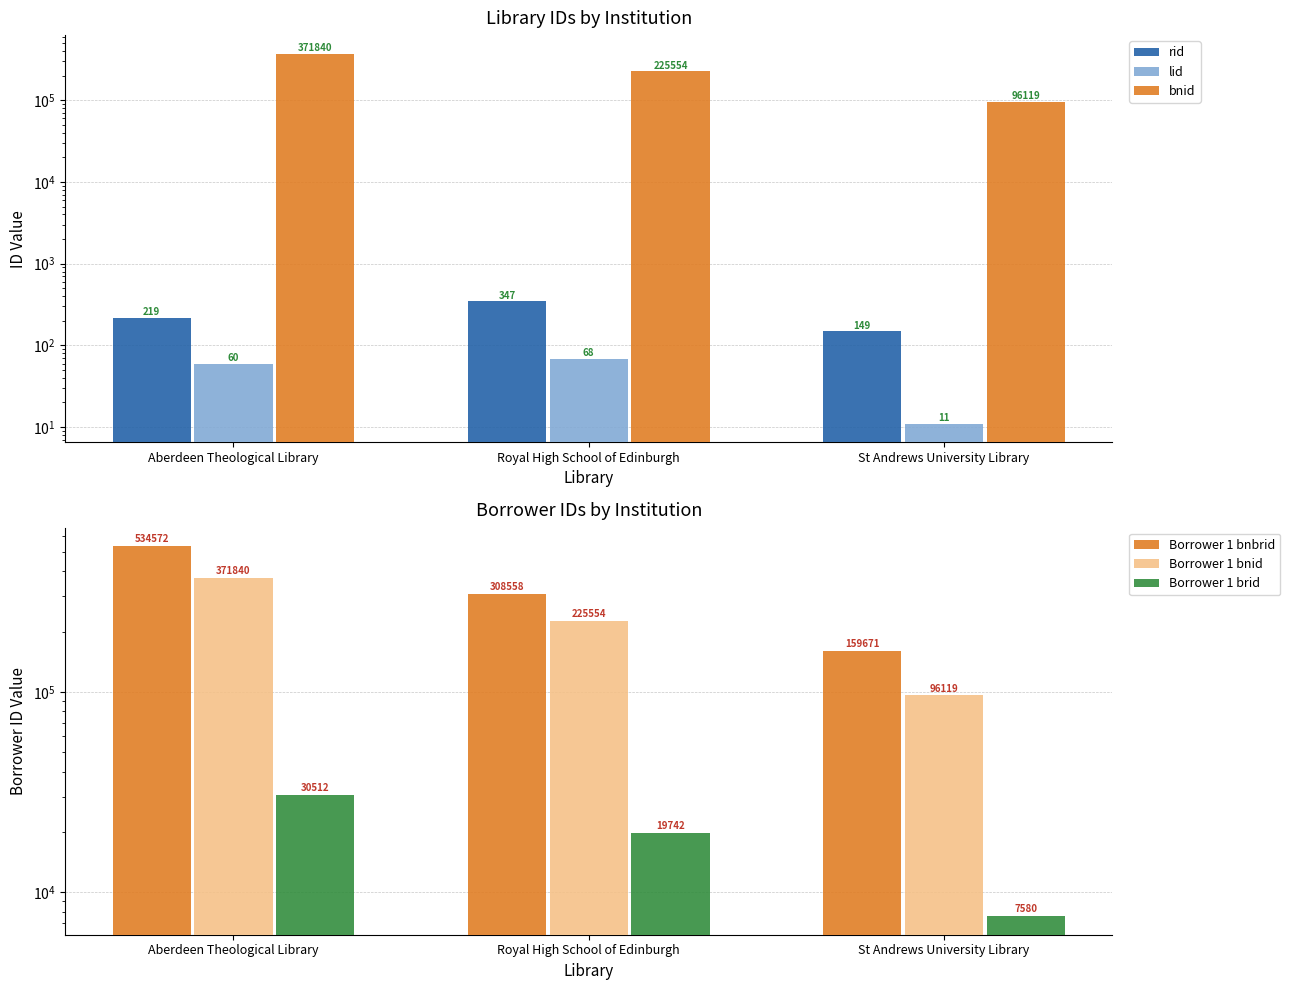

Is it true that lid equals 11 at St Andrews University Library?

True